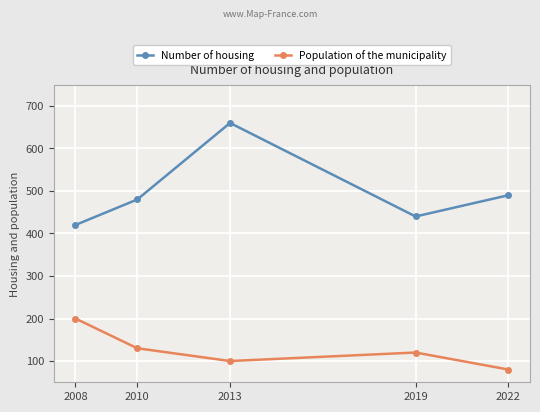

What is the value of the Number of housing point at the 4th from the left?

440